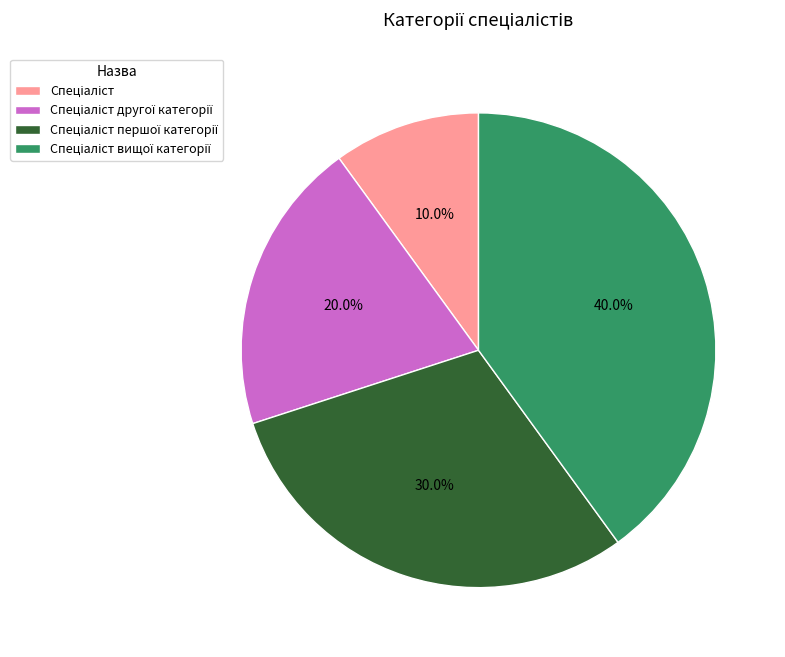

Is there any slice that represents more than half of the pie?

No